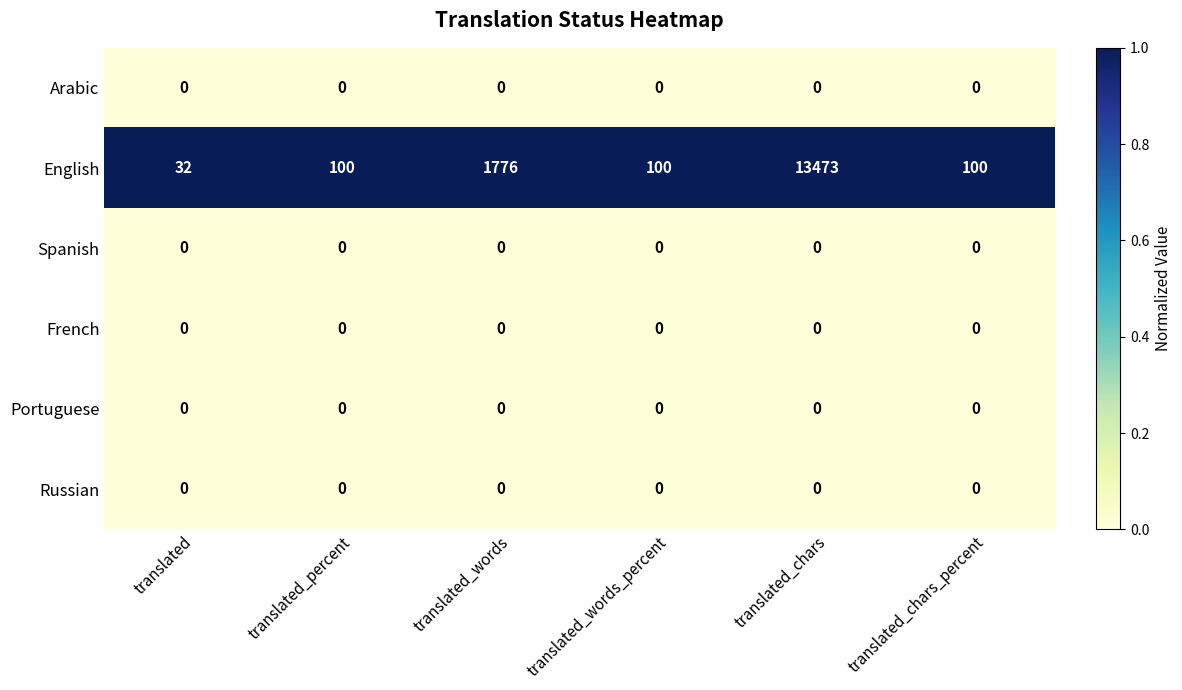

How many series are shown in this chart?

6